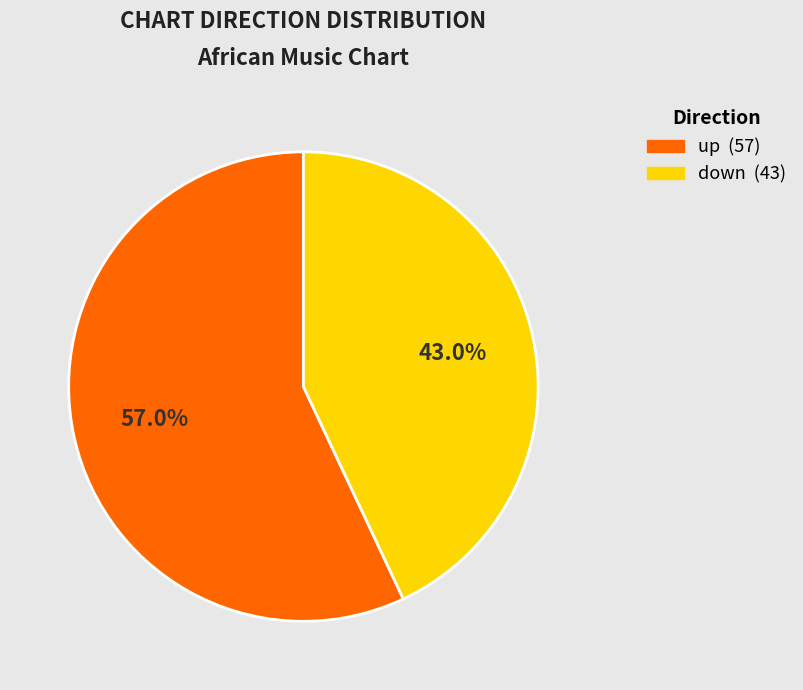

What percentage is the up slice, to the nearest percent?

57%